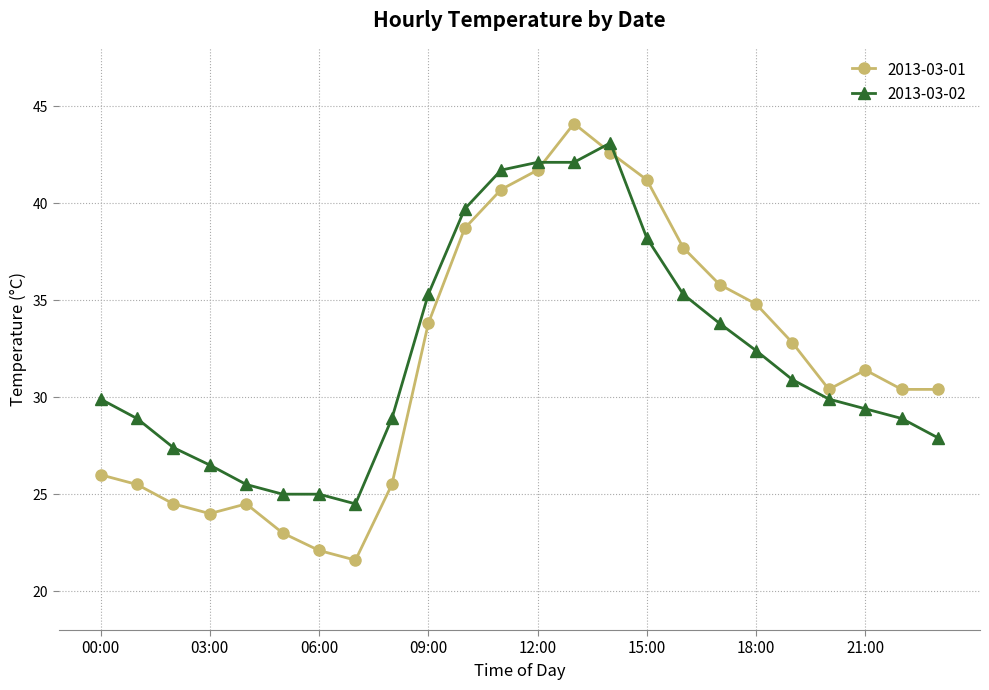

Which series has the widest spread of values?

2013-03-01